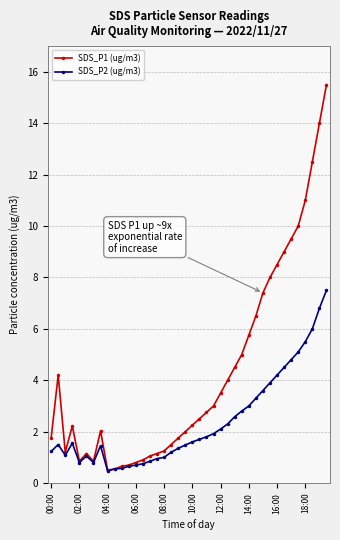

What is the maximum value shown in the chart?

15.5